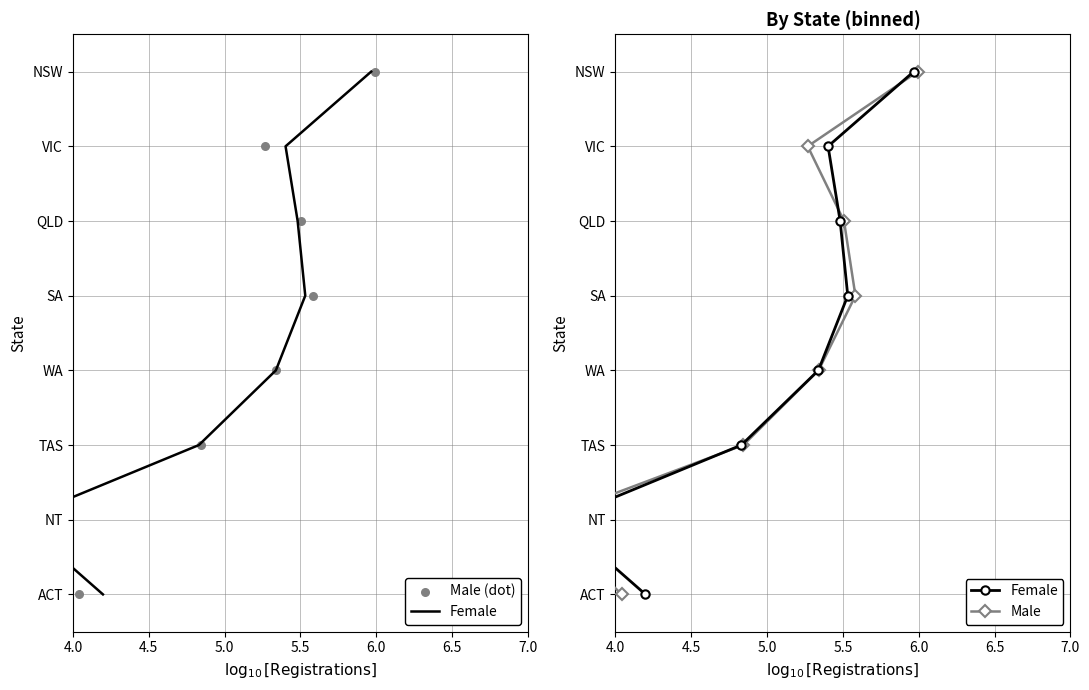

Which series reaches the minimum Y coordinate?

Female